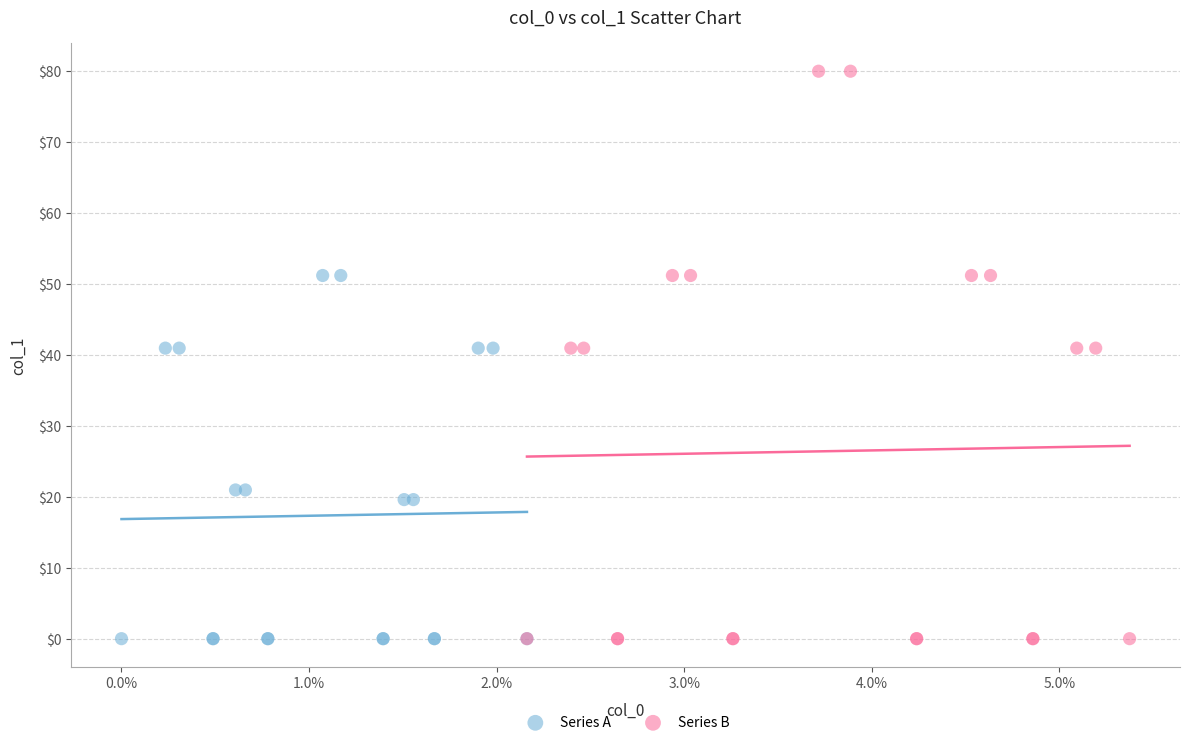

Which series reaches the maximum Y coordinate?

Series B